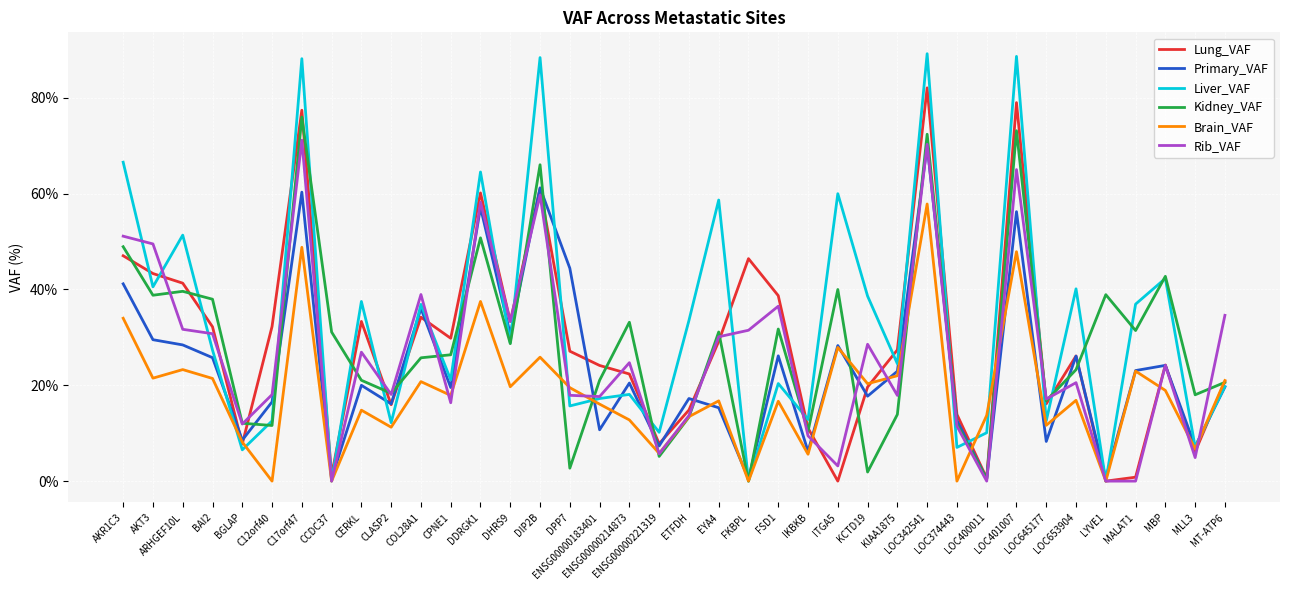

At how many categories does at least one series exceed 44?

12